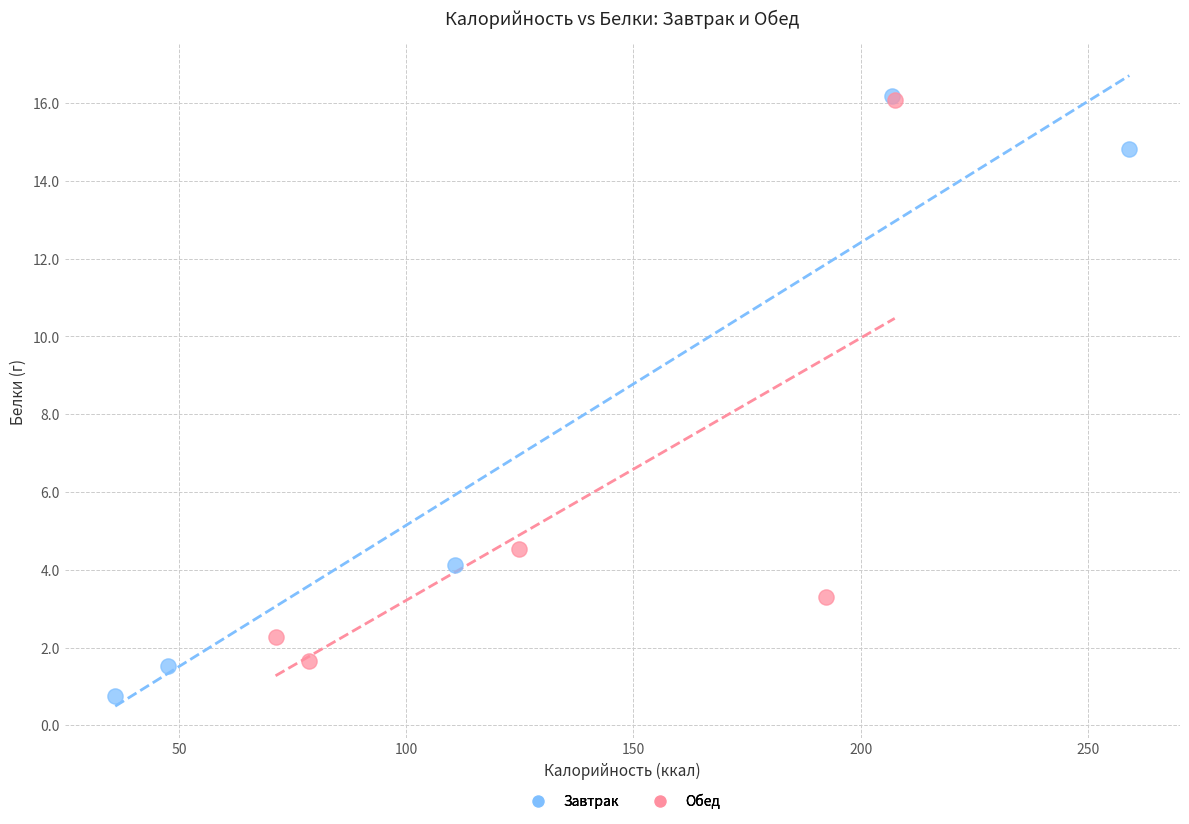

Which series has the largest Y range (max minus min)?

Завтрак